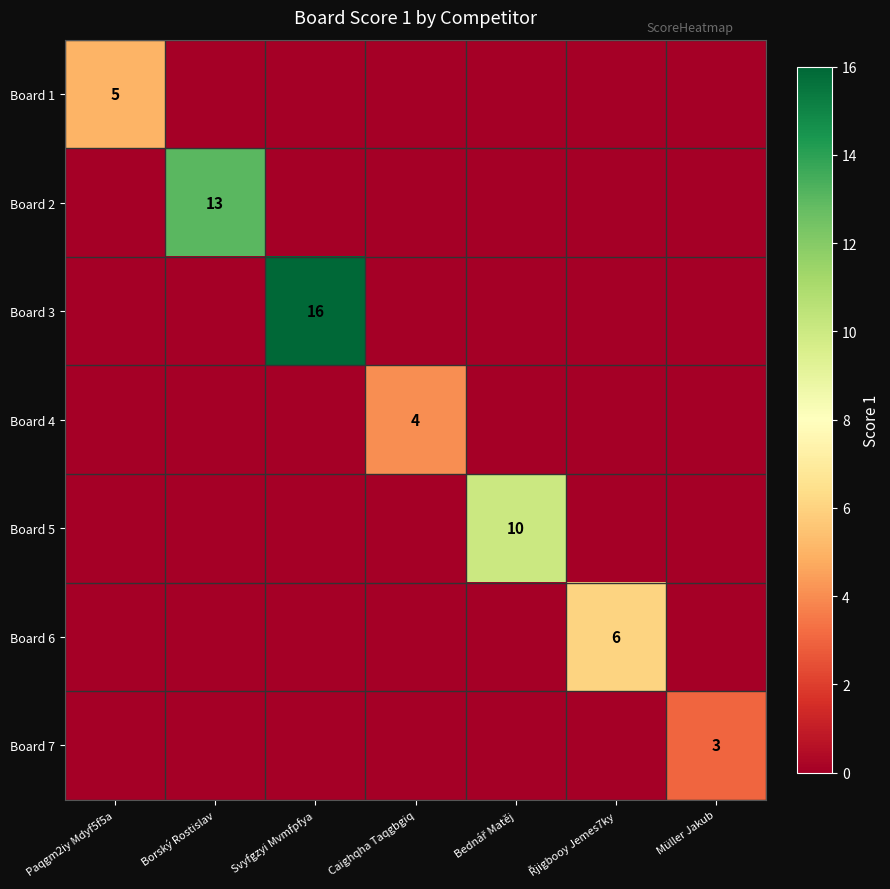

What is the difference between the Board 3 values at Müller Jakub and Svyfgzyi Mvmfpfya?

16